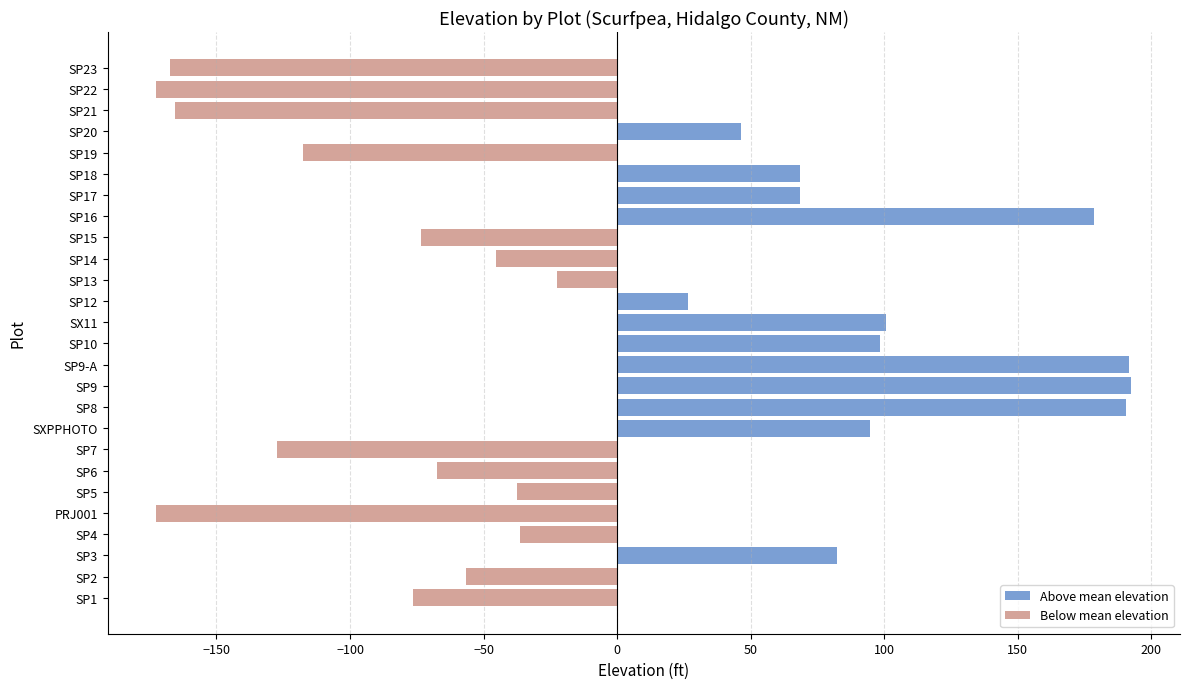

What is the sum of the values at SP19 and SP22?

-290.0